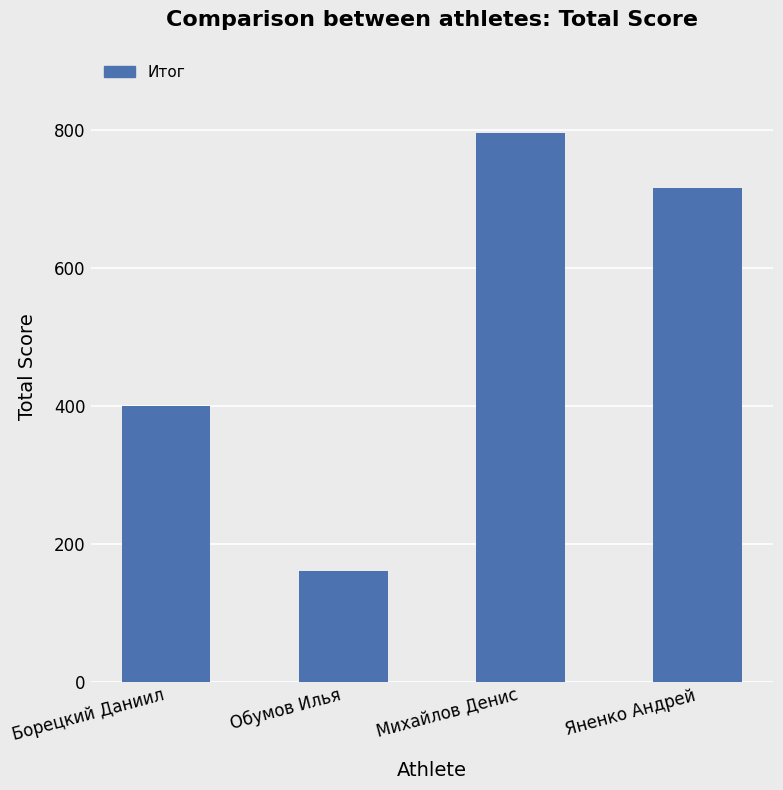

What is the difference between the values at Борецкий Даниил and Яненко Андрей?

315